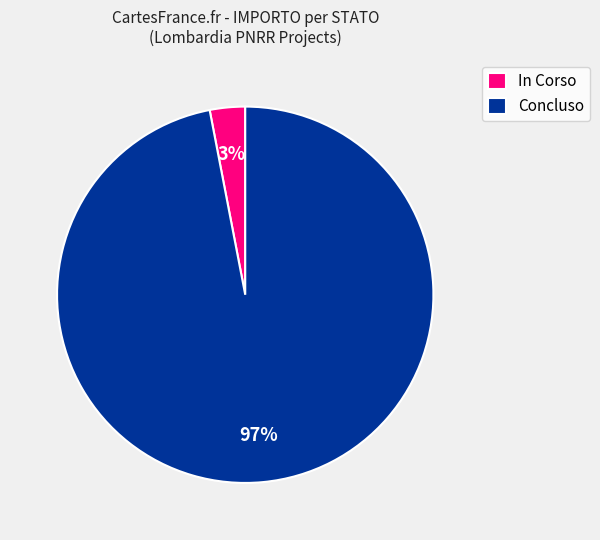

Is In Corso the majority of the pie?

No